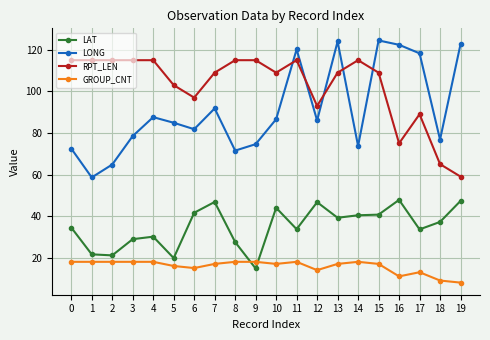

True or false: LONG has more than 2 interior local peaks.

True